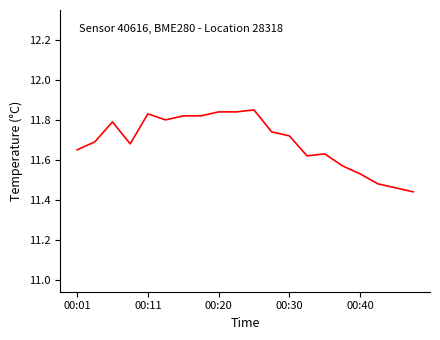

The chart shows a value of 19.8 at 00:20. True or false?

False